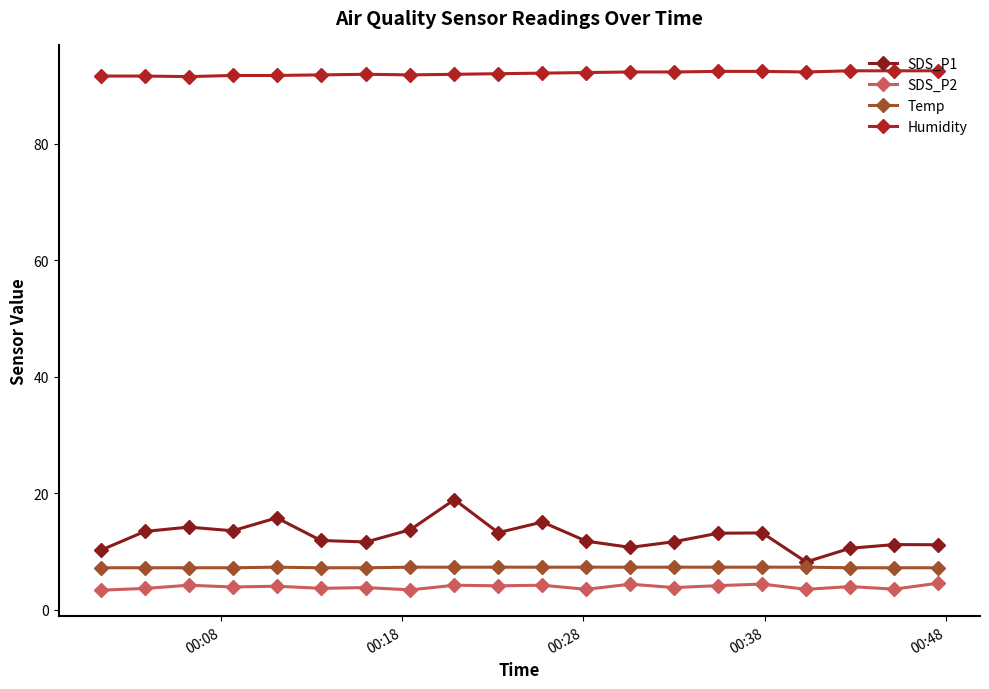

What is the maximum value for Temp?

7.3